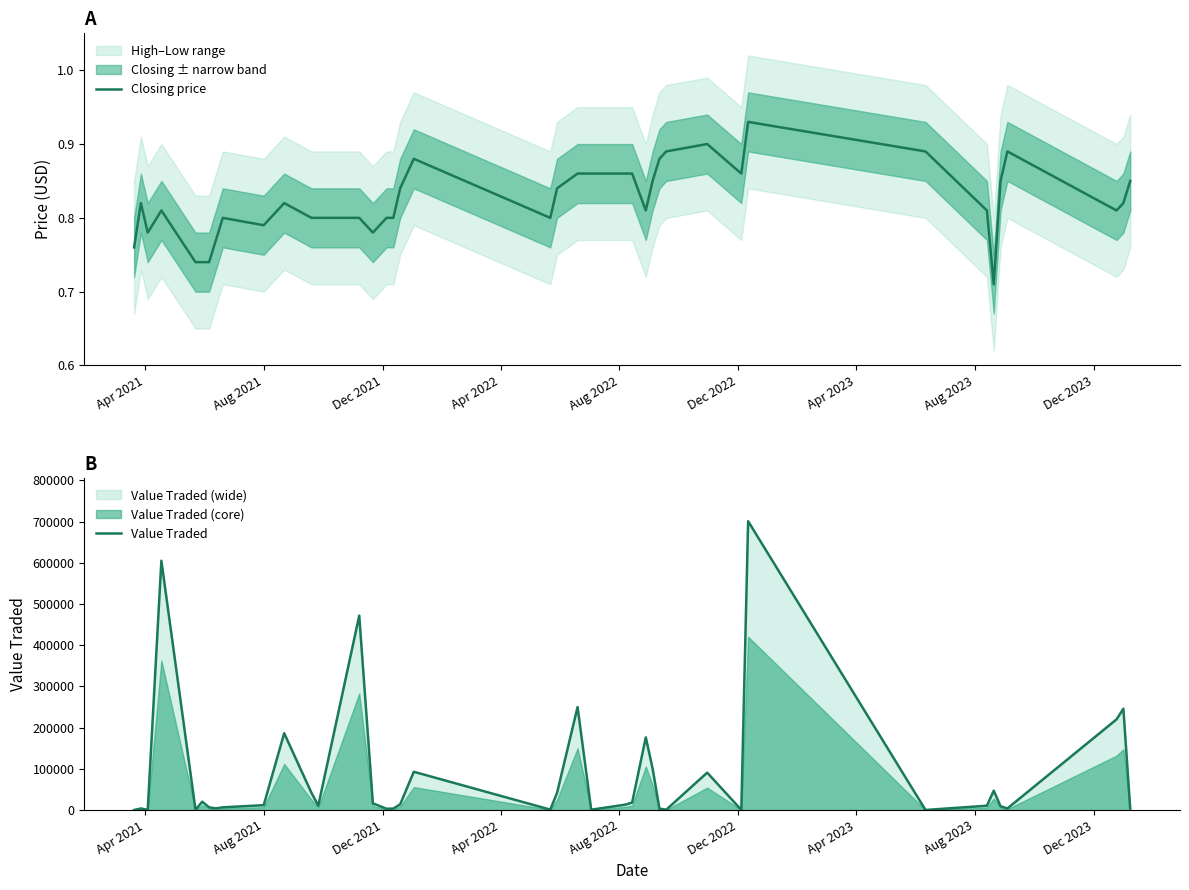

What is the maximum value for Value Traded?

700968